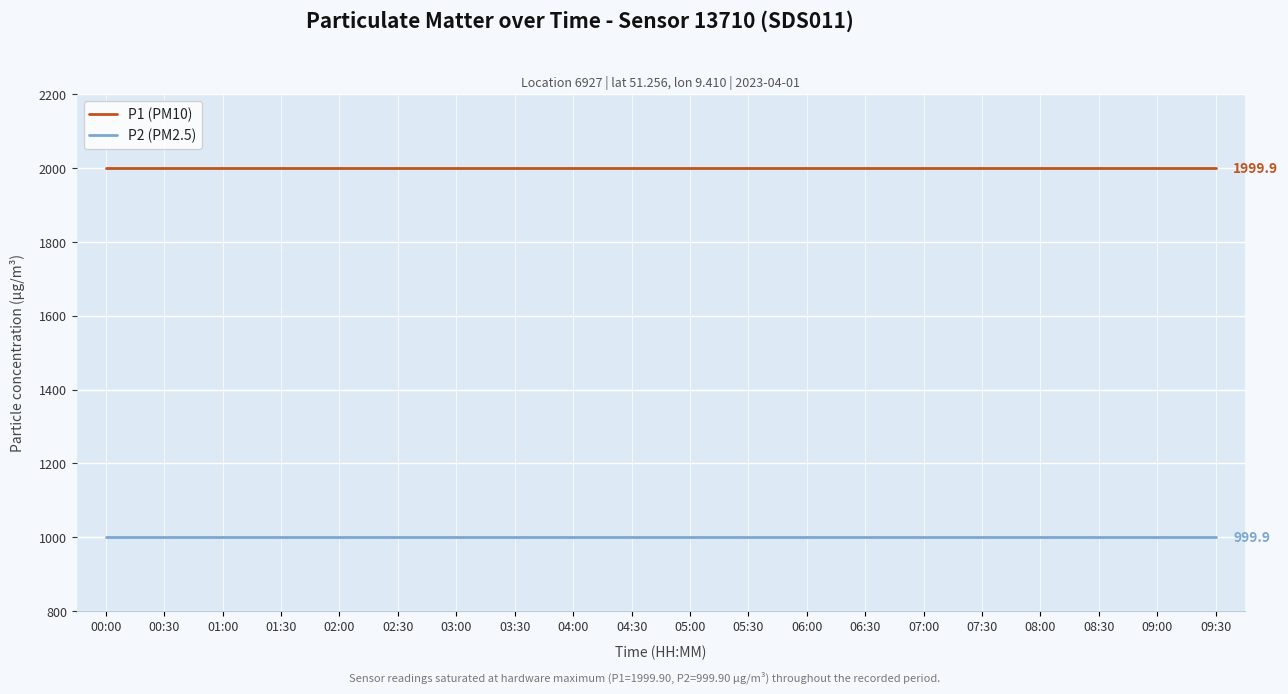

Rank the series by their average value, from highest to lowest.

P1 (PM10), P2 (PM2.5)